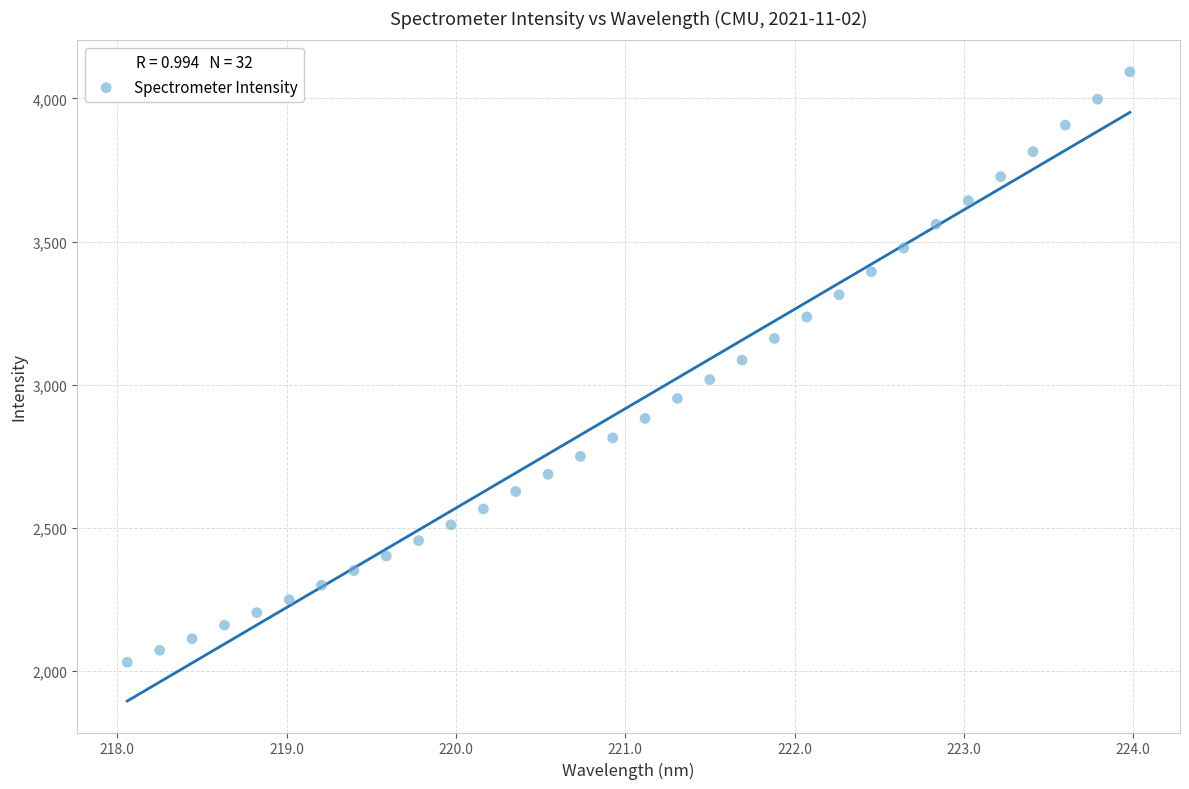

What is the range of X values (max minus min)?

5.9